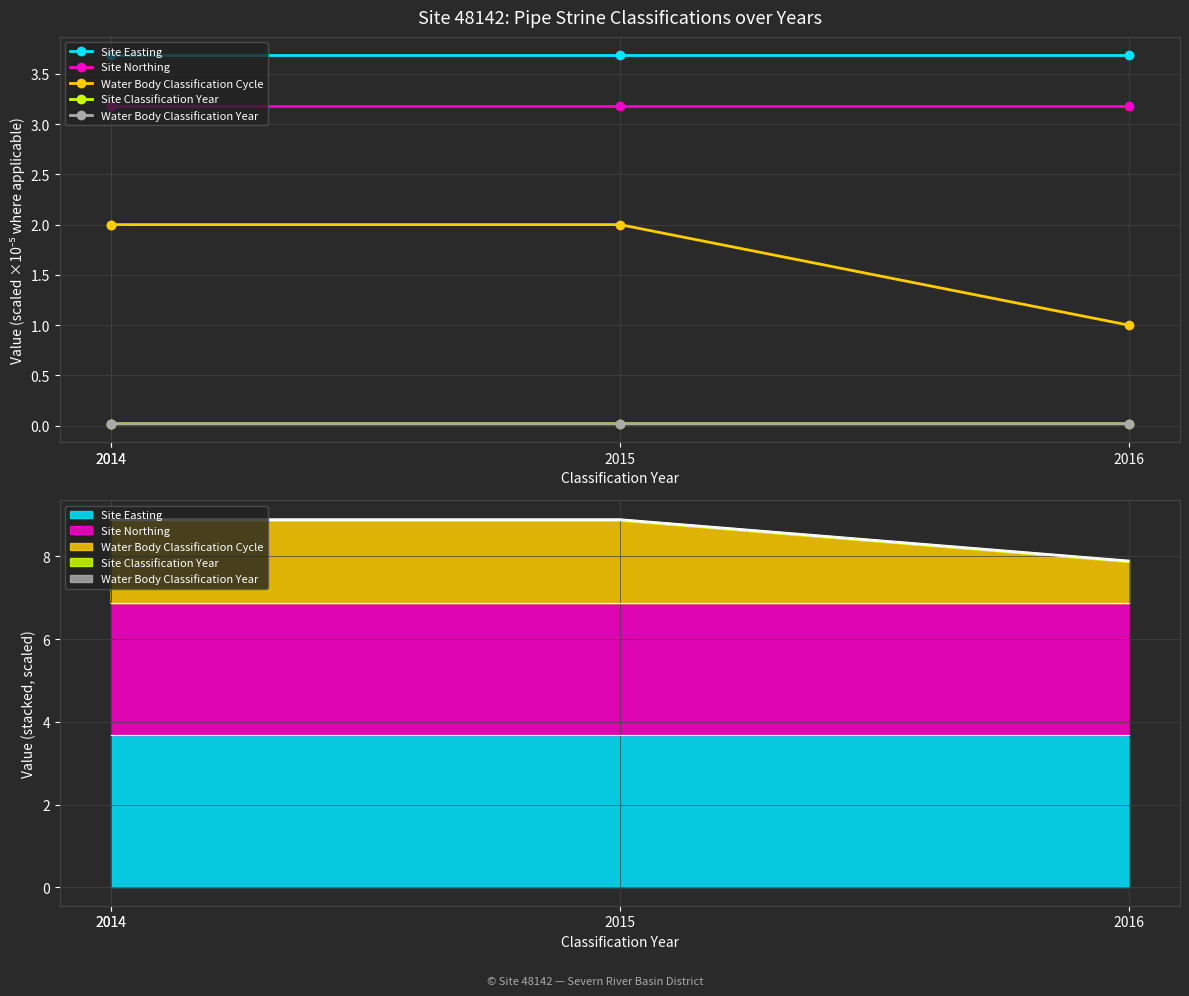

Count the number of data series in this chart.

5